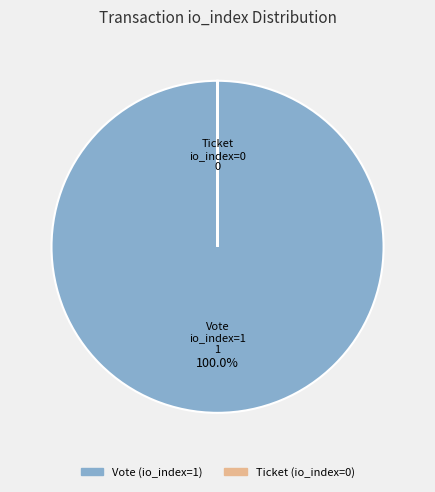

Which category accounts for the majority?

Vote (io_index=1)